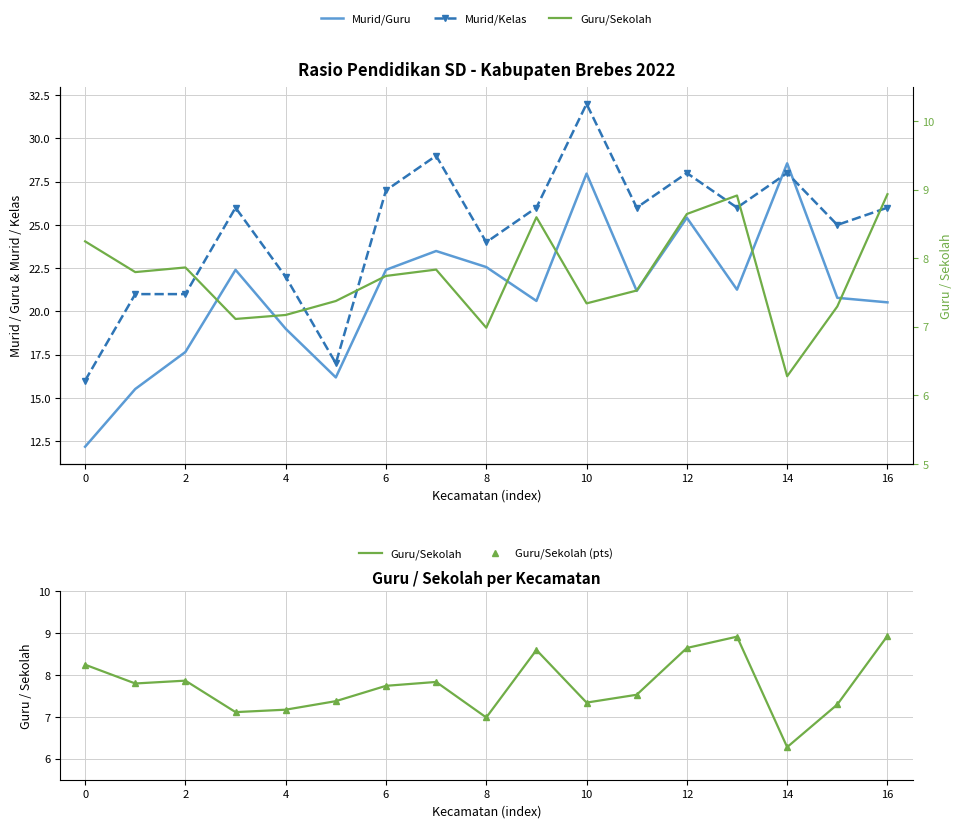

What is the difference between the highest and lowest values at 16?

17.0